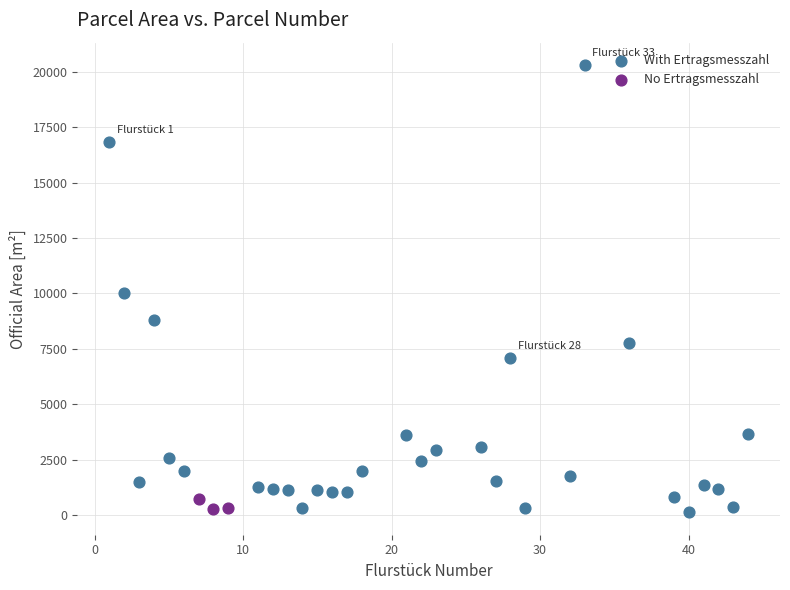

Which series reaches the maximum Y coordinate?

With Ertragsmesszahl